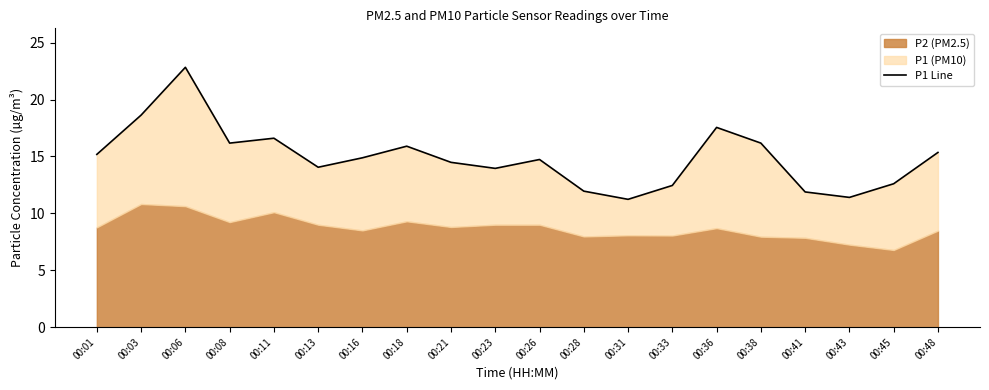

Which has a higher value, 00:03 or 00:48?

00:03